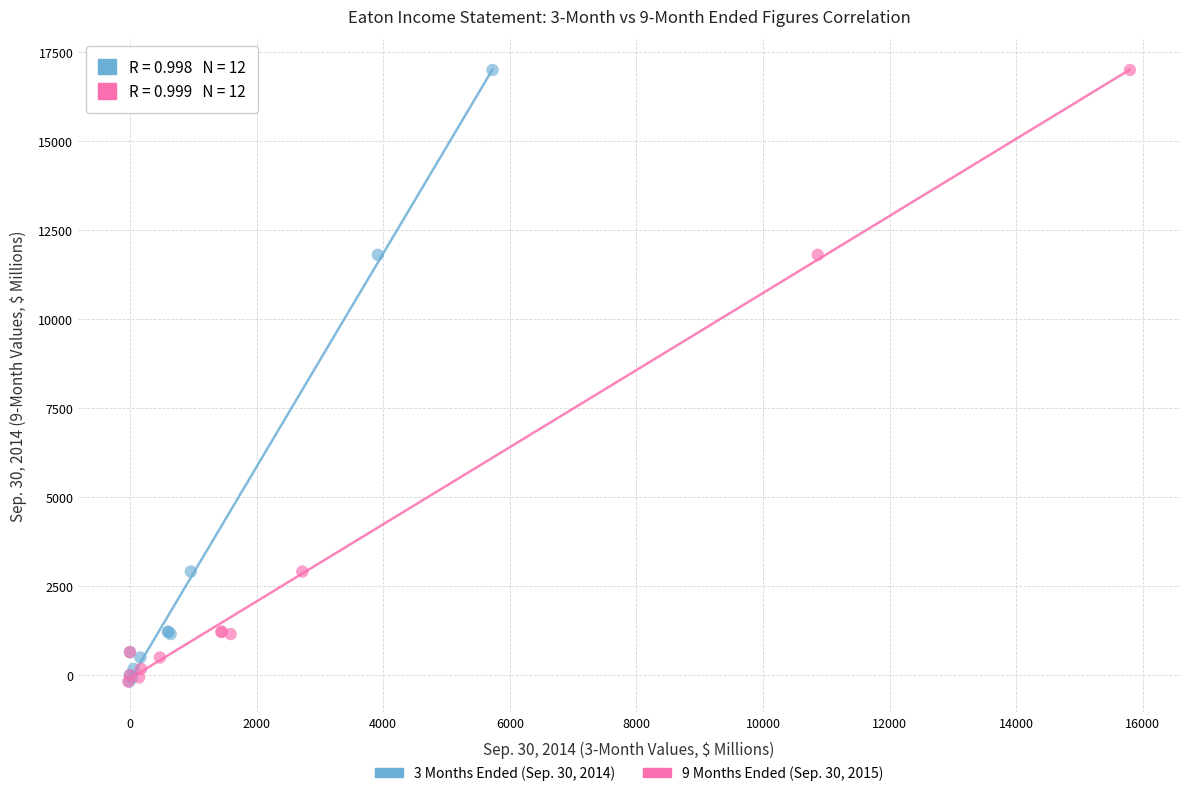

What are all the series names shown in the legend?

3 Months Ended (Sep. 30, 2014), 9 Months Ended (Sep. 30, 2015)